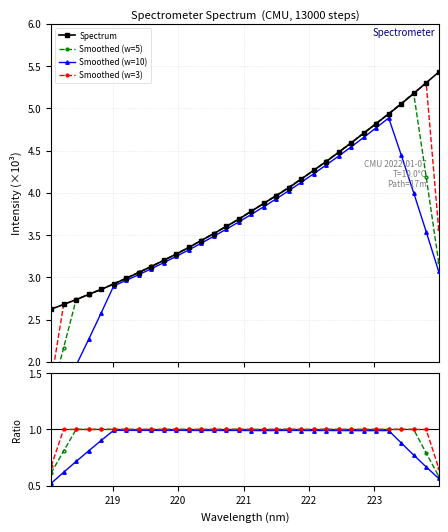

Does the chart have visible grid lines?

Yes